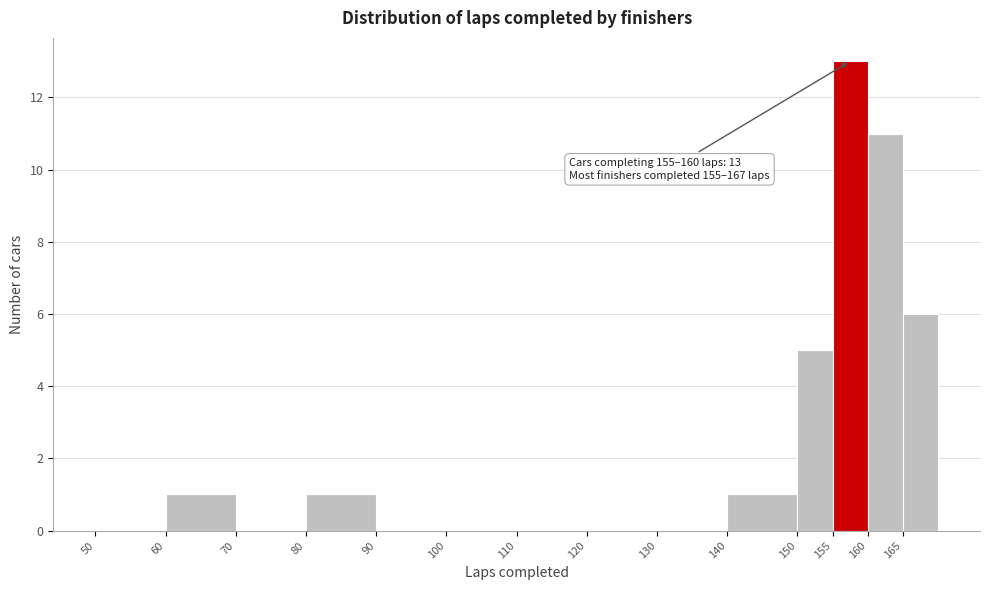

Which range on the x-axis has the tallest bar?

155 to 160